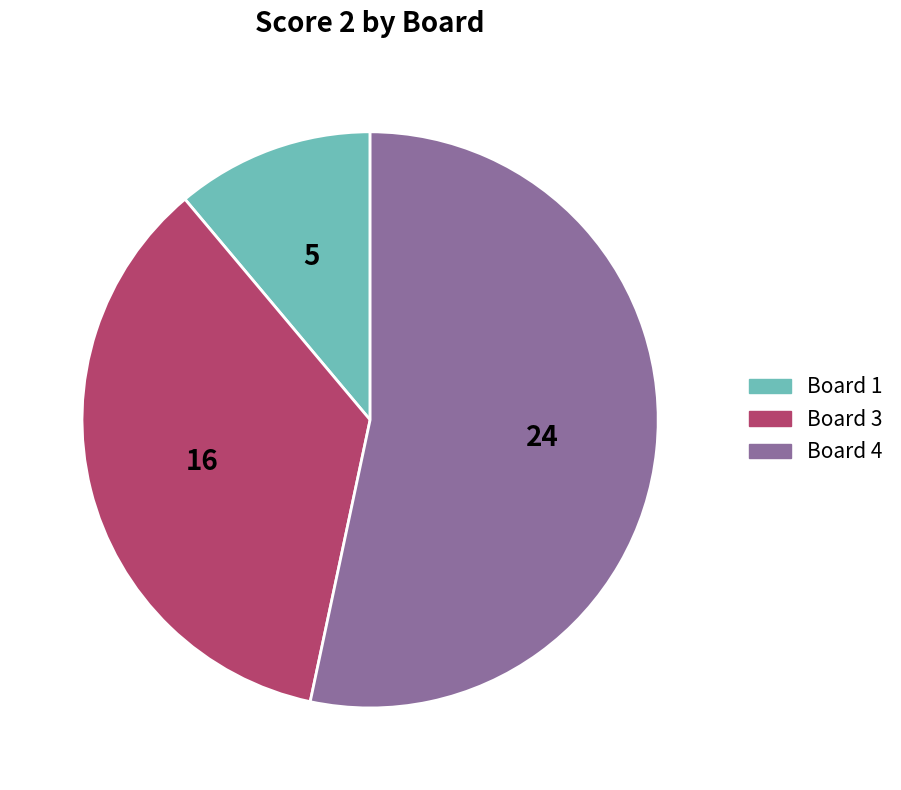

Does any single category account for the majority?

Yes